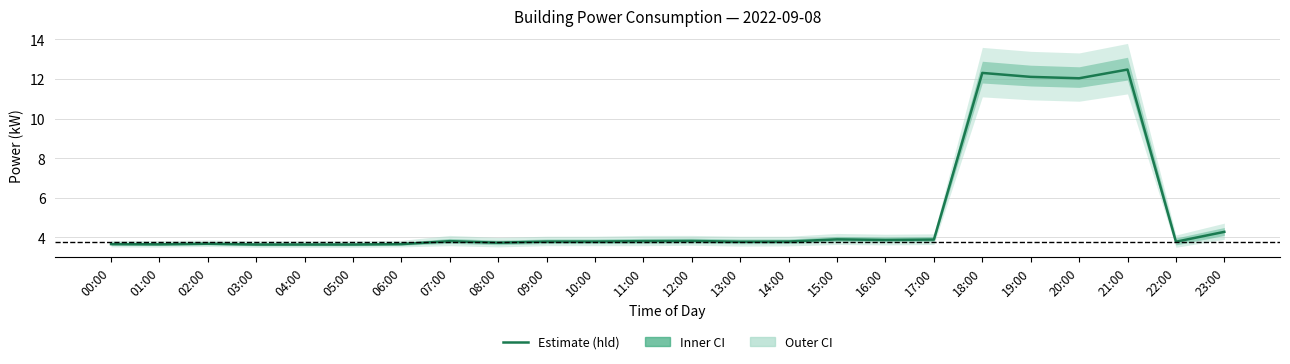

Rank the categories by value from highest to lowest.

21:00, 18:00, 19:00, 20:00, 23:00, 15:00, 17:00, 16:00, 12:00, 07:00, 11:00, 09:00, 10:00, 14:00, 13:00, 22:00, 08:00, 02:00, 00:00, 06:00, 01:00, 03:00, 04:00, 05:00